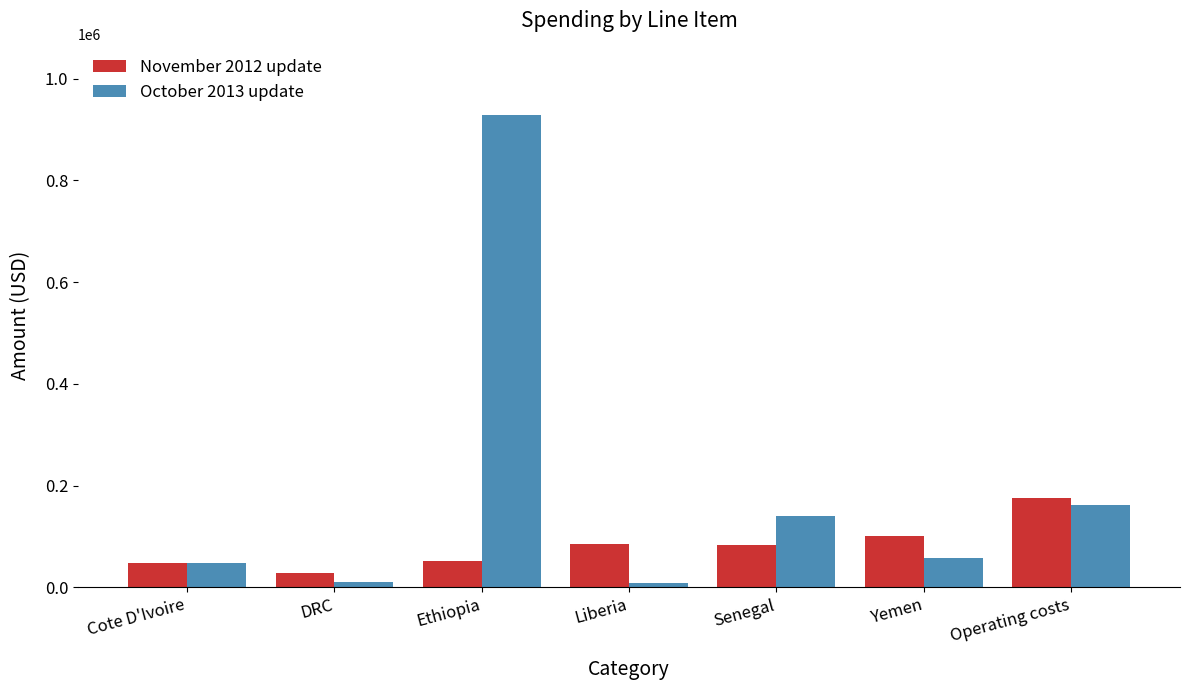

What position from the left is Ethiopia?

3